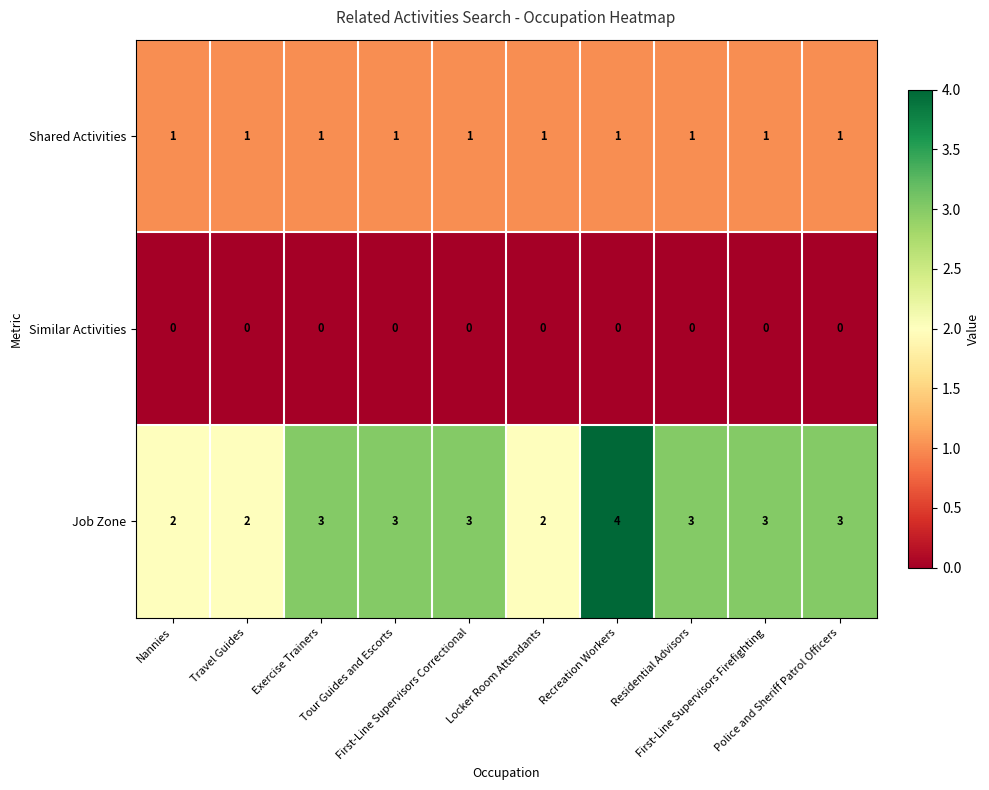

Which series has the widest spread of values?

Job Zone